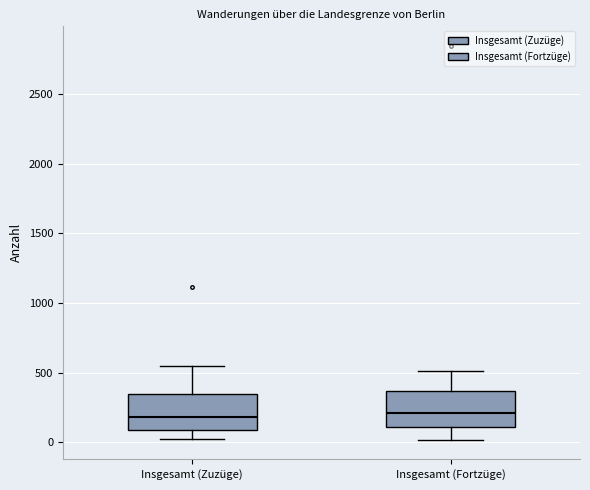

Where is the upper edge of the box for Insgesamt (Fortzüge) on the y-axis? The values are not printed on the chart, so give them approximately, as read against the axis.

350